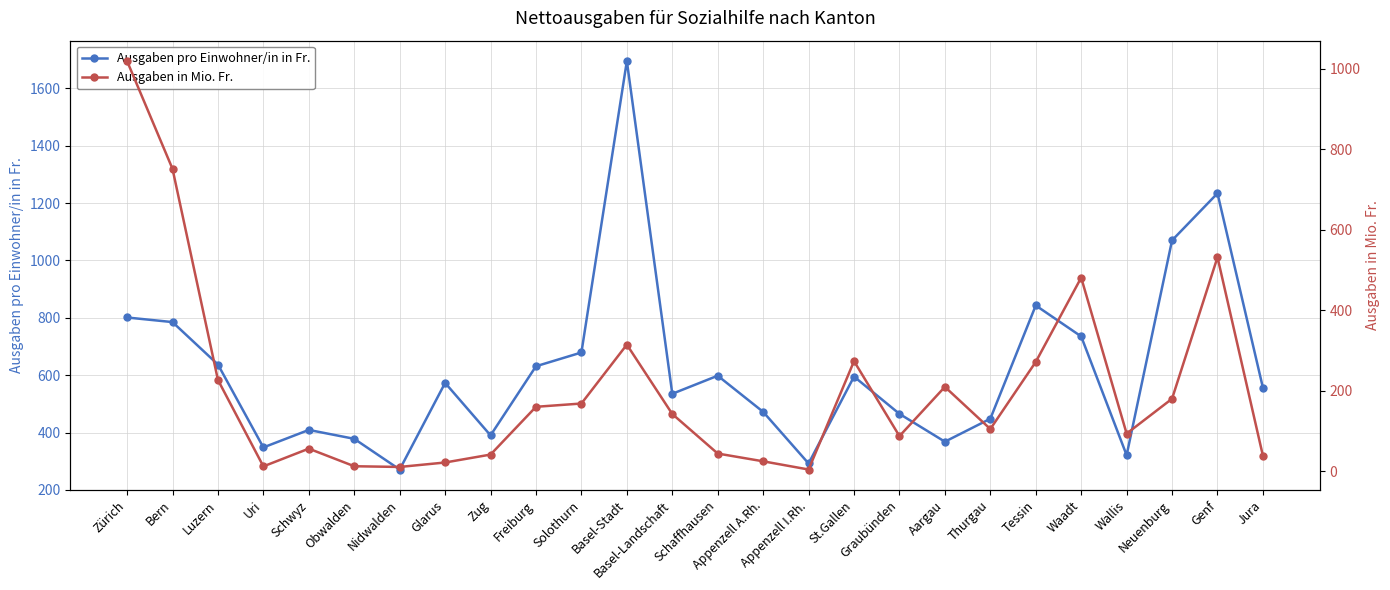

Between which two adjacent categories do Ausgaben in Mio. Fr. and Ausgaben pro Einwohner/in in Fr. first intersect?

Zürich and Bern